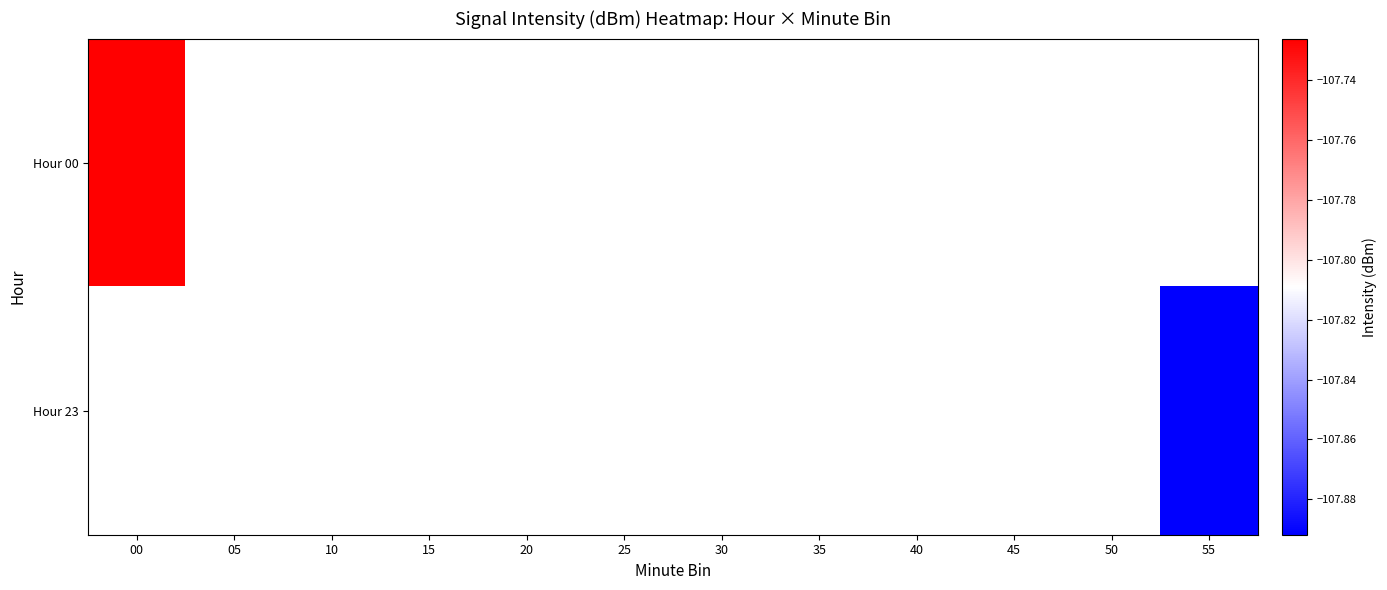

What is the minimum value for Hour 00?

-107.7